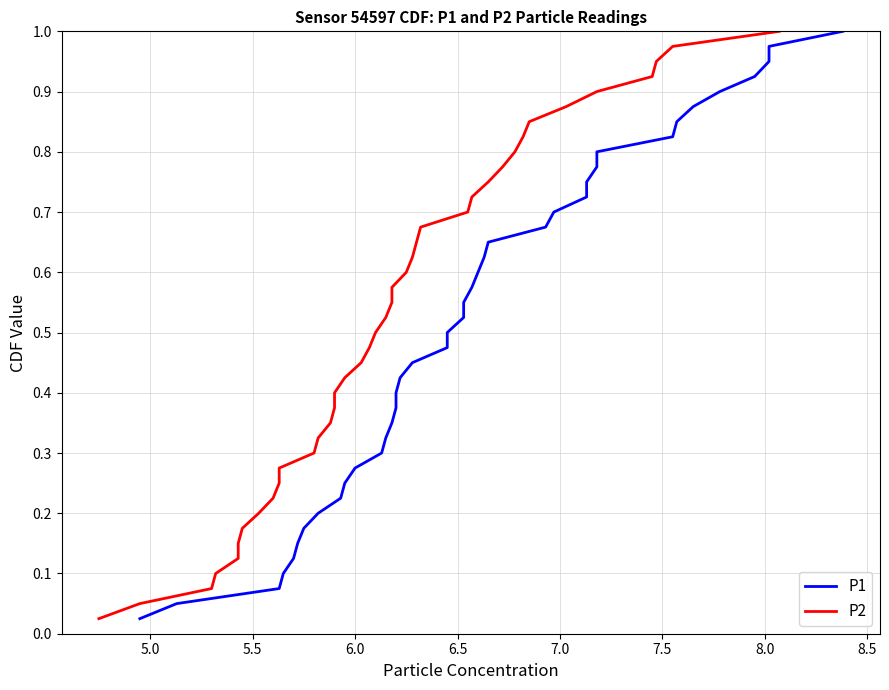

Is it true that P2 equals 0.2 at 11?

False